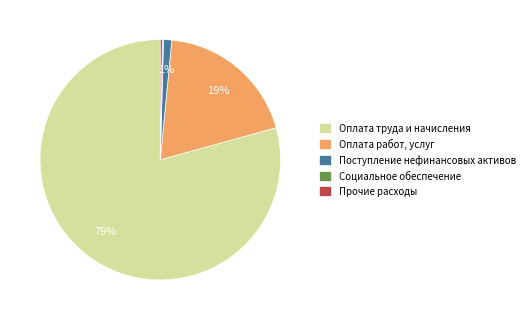

To the nearest percent, what percentage of the pie is Оплата работ, услуг?

19%